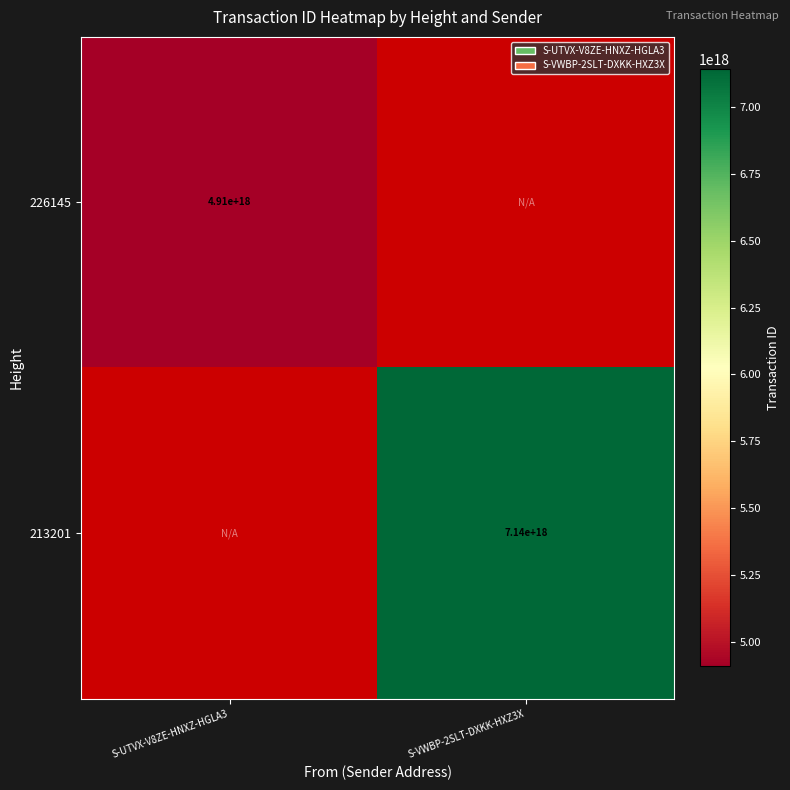

The value of 226145 at S-UTVX-V8ZE-HNXZ-HGLA3 is 4910000000000000000. True or false?

True